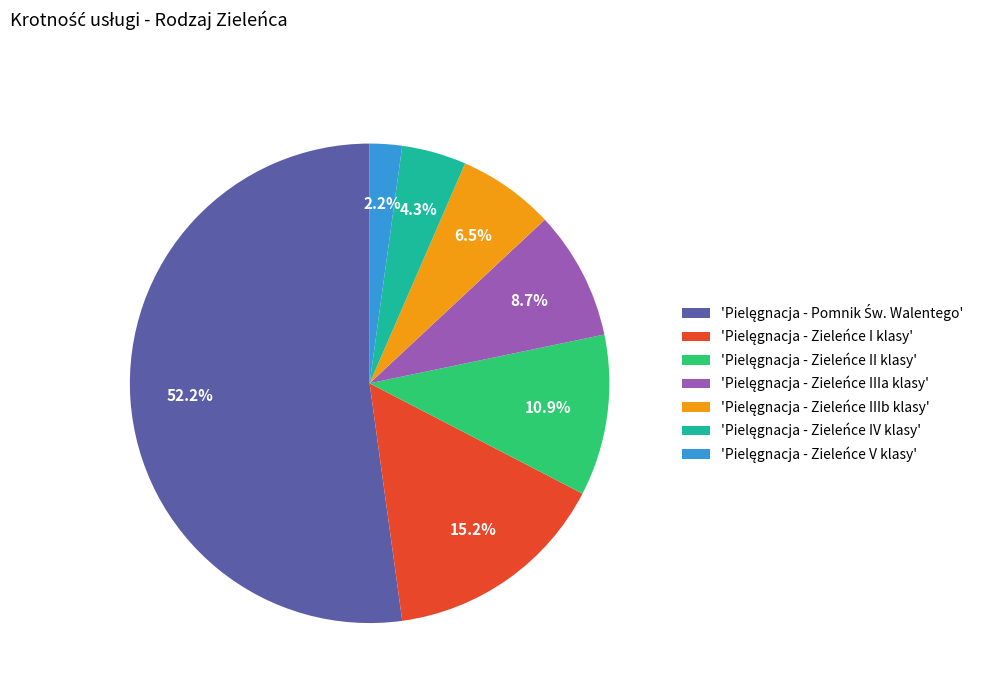

How many slices are in this pie chart?

7